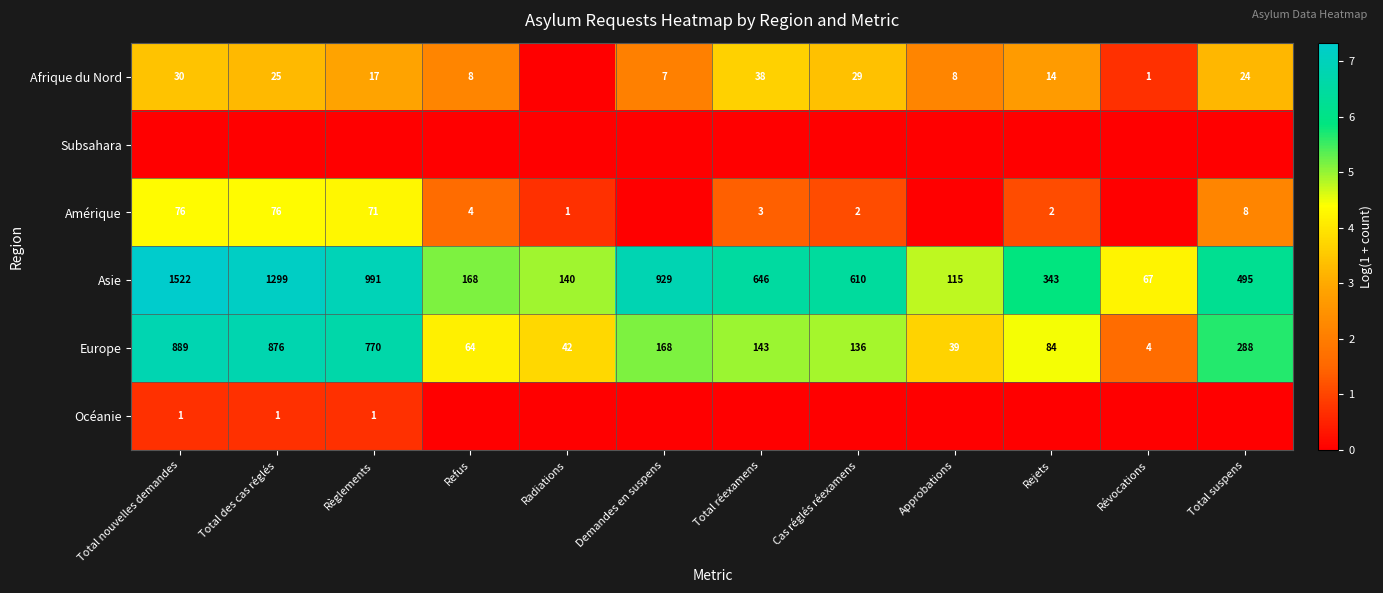

What is the lowest value of the Asie series?

67